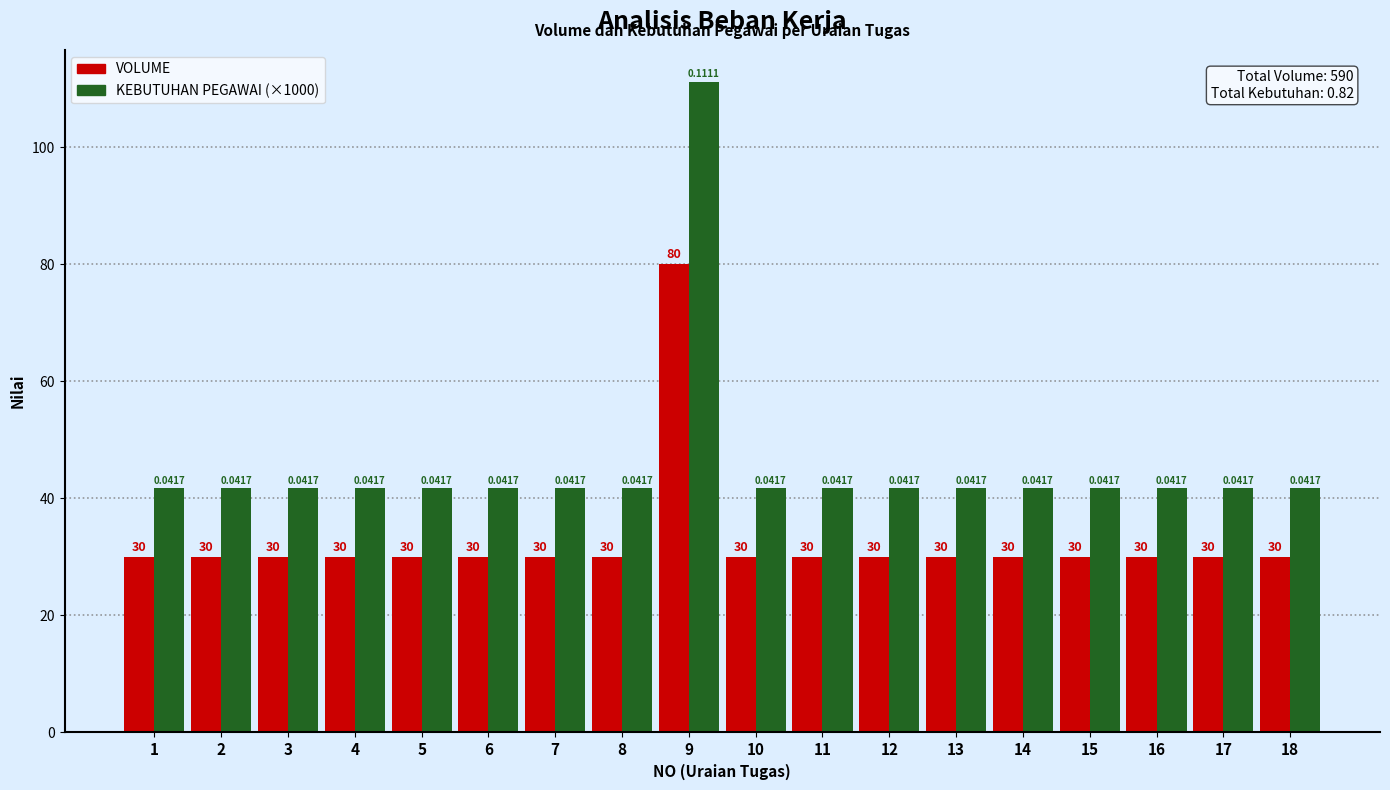

What is the value of the VOLUME bar at the 4th from the left?

30.0